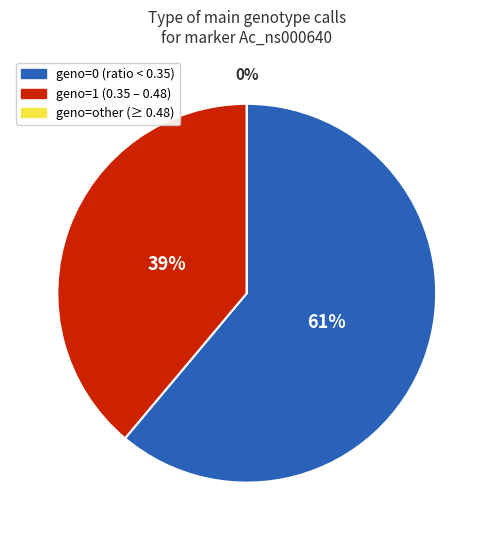

Which slice is the largest?

geno=0